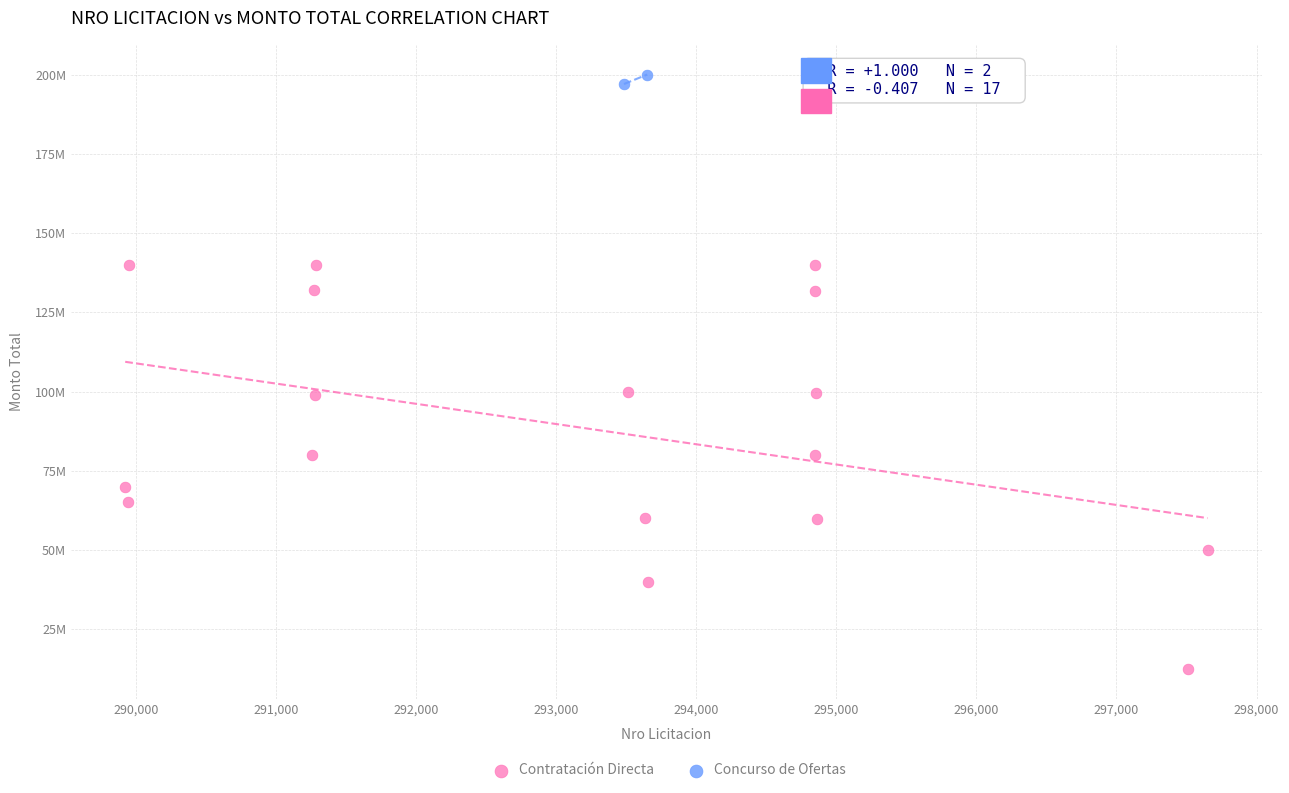

What are all the series names shown in the legend?

Contratación Directa, Concurso de Ofertas